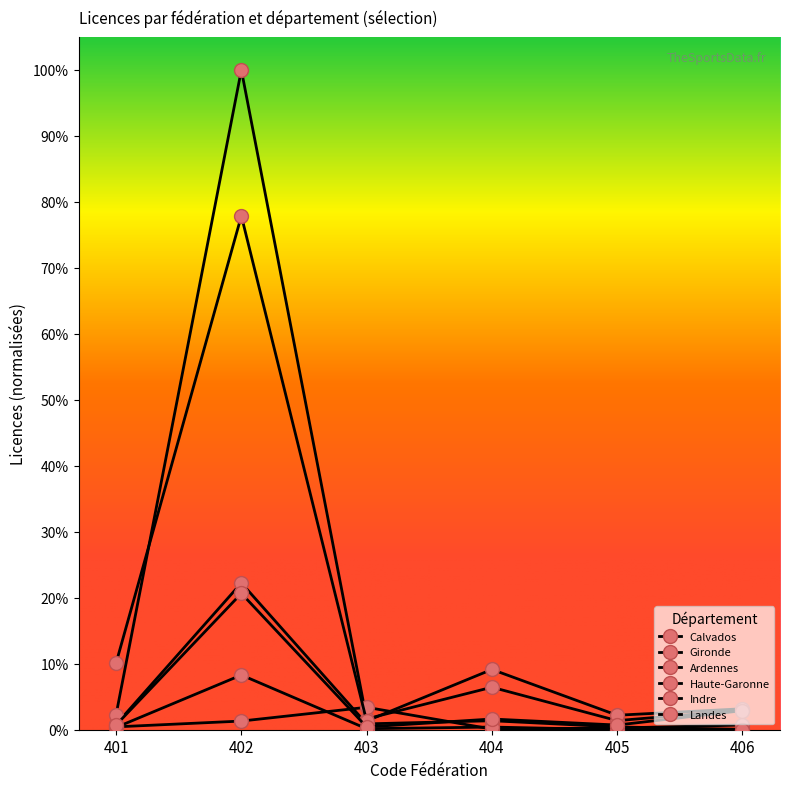

Reading left to right, extract all data points from this chart.

Calvados: 0.8	22.2	0.9	1.4	0.4	0.1
Gironde: 2.3	100.0	1.6	6.4	1.4	3.0
Ardennes: 0.4	1.3	3.4	0.1	0.3	0.7
Haute-Garonne: 10.1	77.9	1.3	9.1	2.2	3.2
Indre: 0.3	8.3	0.2	0.4	0.0	0.0
Landes: 0.7	20.7	0.4	1.6	0.7	2.9